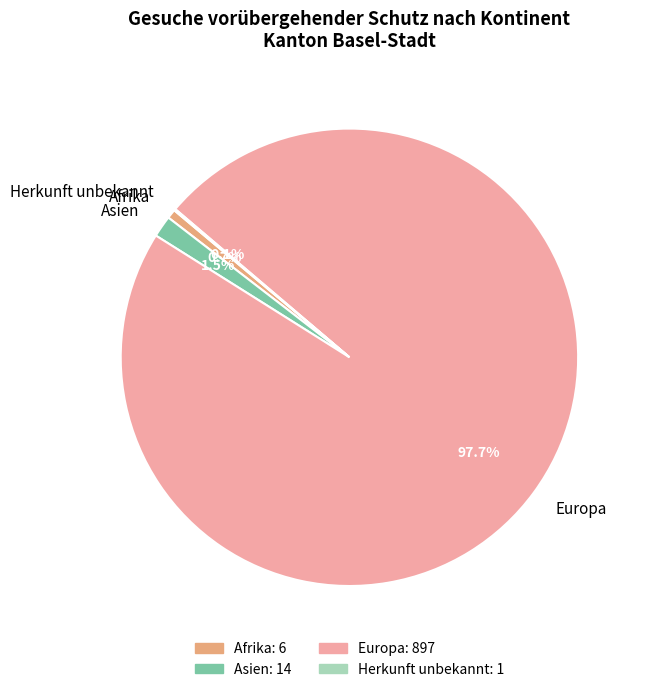

What portion of the pie excludes Europa?

2.3%